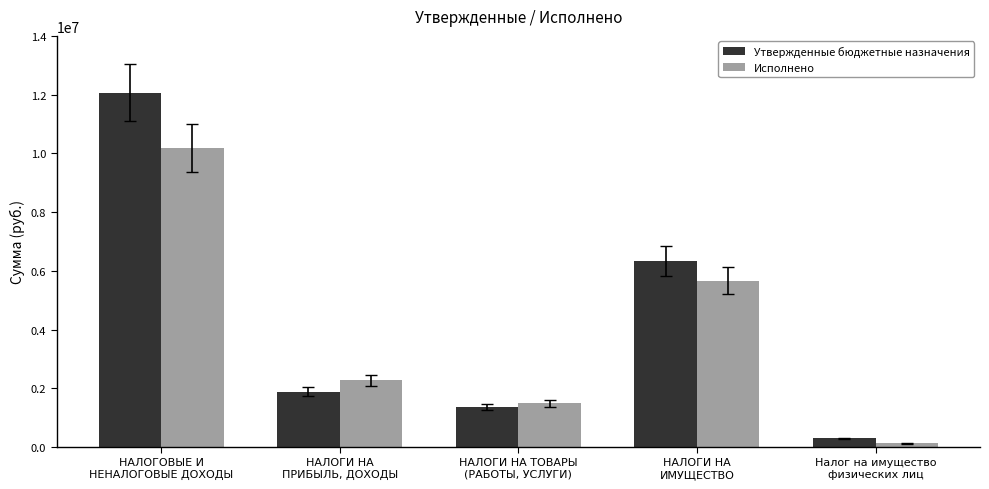

What is the sum of all Утвержденные бюджетные назначения values?

21944400.0